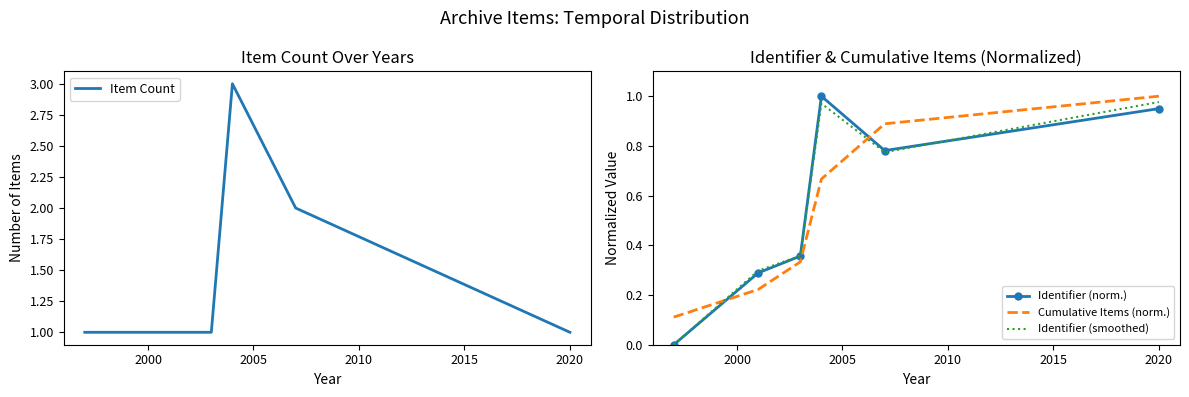

What is the difference between the maximum and minimum values in the Item Count series?

2.0